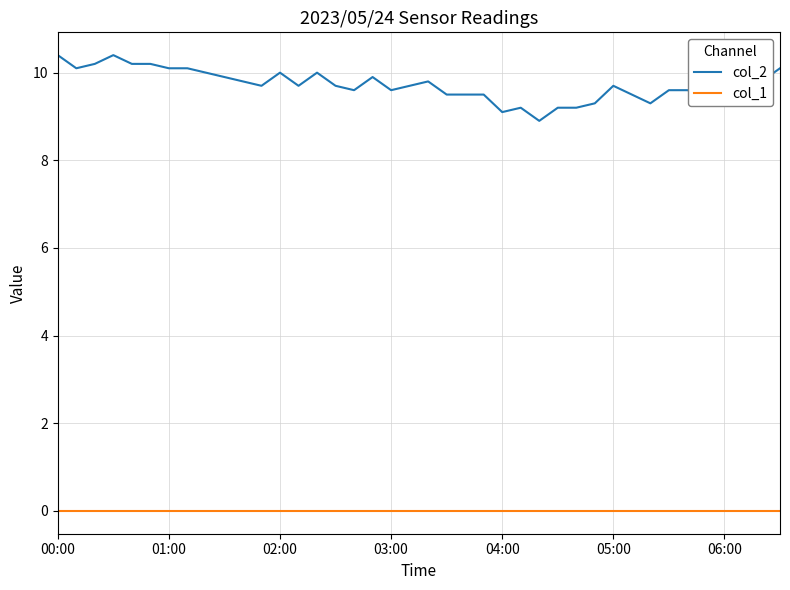

Reading right to left, list all the values displayed in this chart.

col_2: 10.1	9.8	9.6	9.6	9.5	9.6	9.6	9.3	9.5	9.7	9.3	9.2	9.2	8.9	9.2	9.1	9.5	9.5	9.5	9.8	9.7	9.6	9.9	9.6	9.7	10.0	9.7	10.0	9.7	9.8	9.9	10.0	10.1	10.1	10.2	10.2	10.4	10.2	10.1	10.4
col_1: 0.0	0.0	0.0	0.0	0.0	0.0	0.0	0.0	0.0	0.0	0.0	0.0	0.0	0.0	0.0	0.0	0.0	0.0	0.0	0.0	0.0	0.0	0.0	0.0	0.0	0.0	0.0	0.0	0.0	0.0	0.0	0.0	0.0	0.0	0.0	0.0	0.0	0.0	0.0	0.0